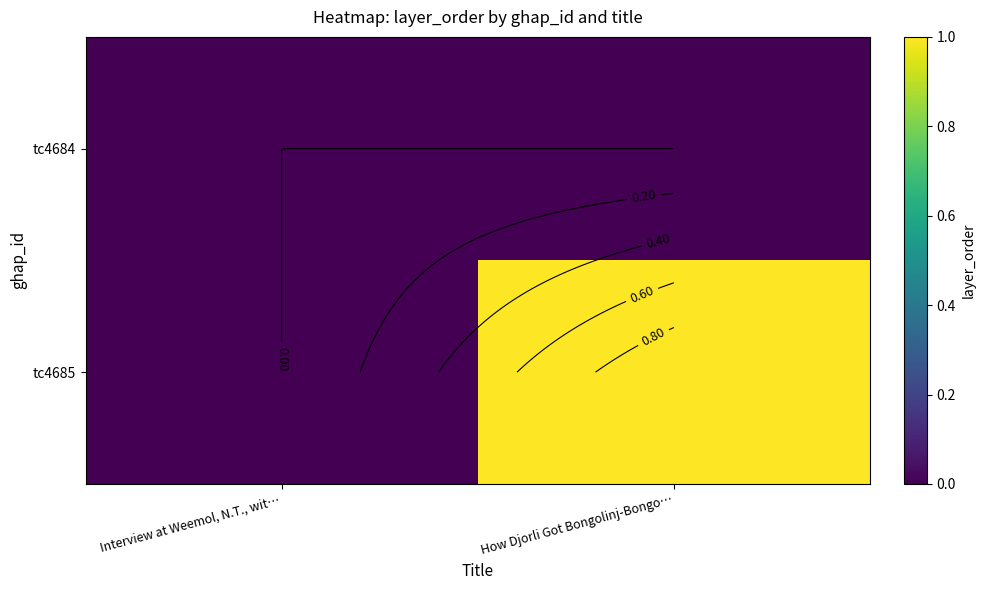

How many series are shown in this chart?

2